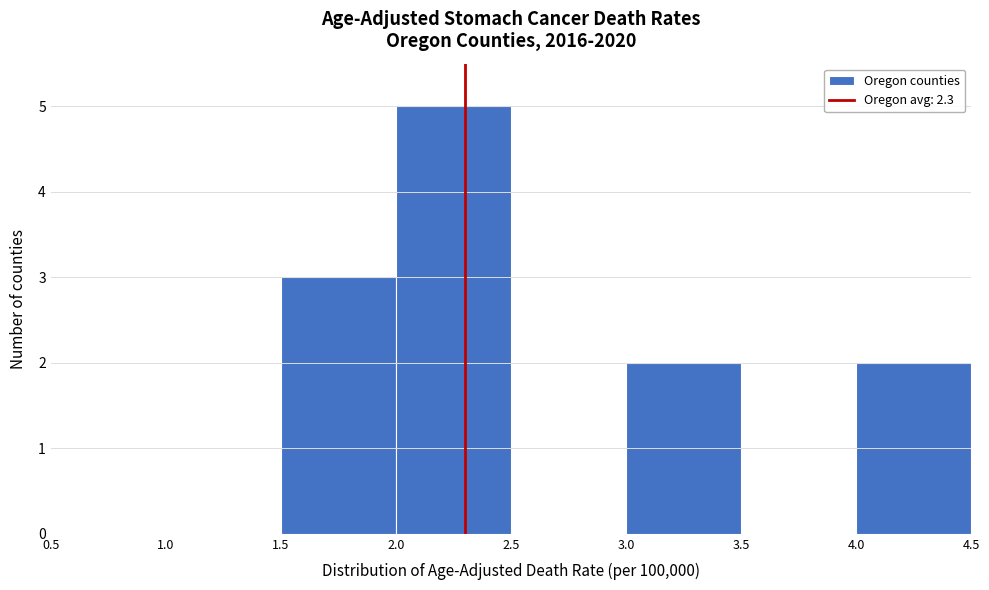

How tall is the bar that spans 1.5 to 2.0 on the x-axis? The values are not printed on the chart, so give them approximately, as read against the axis.

3